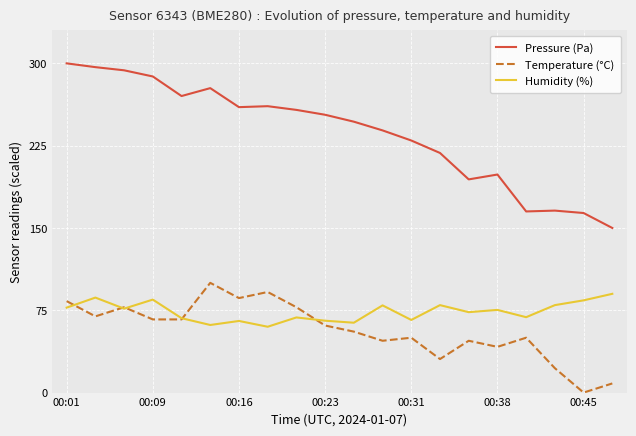

True or false: Pressure (Pa) and Temperature (°C) cross at least once.

False